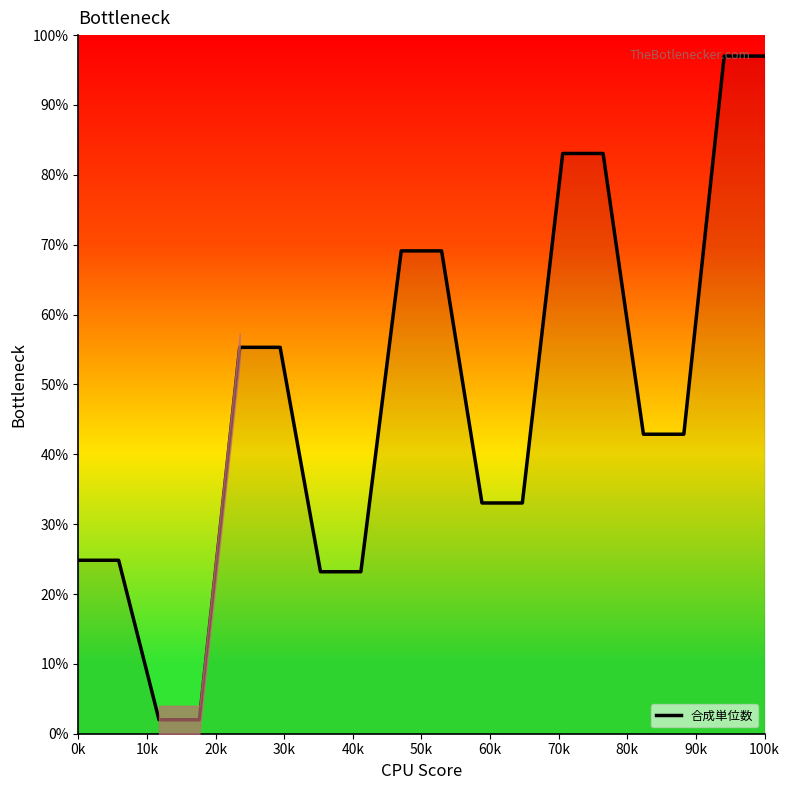

What is the difference between the maximum and minimum values?

95.0